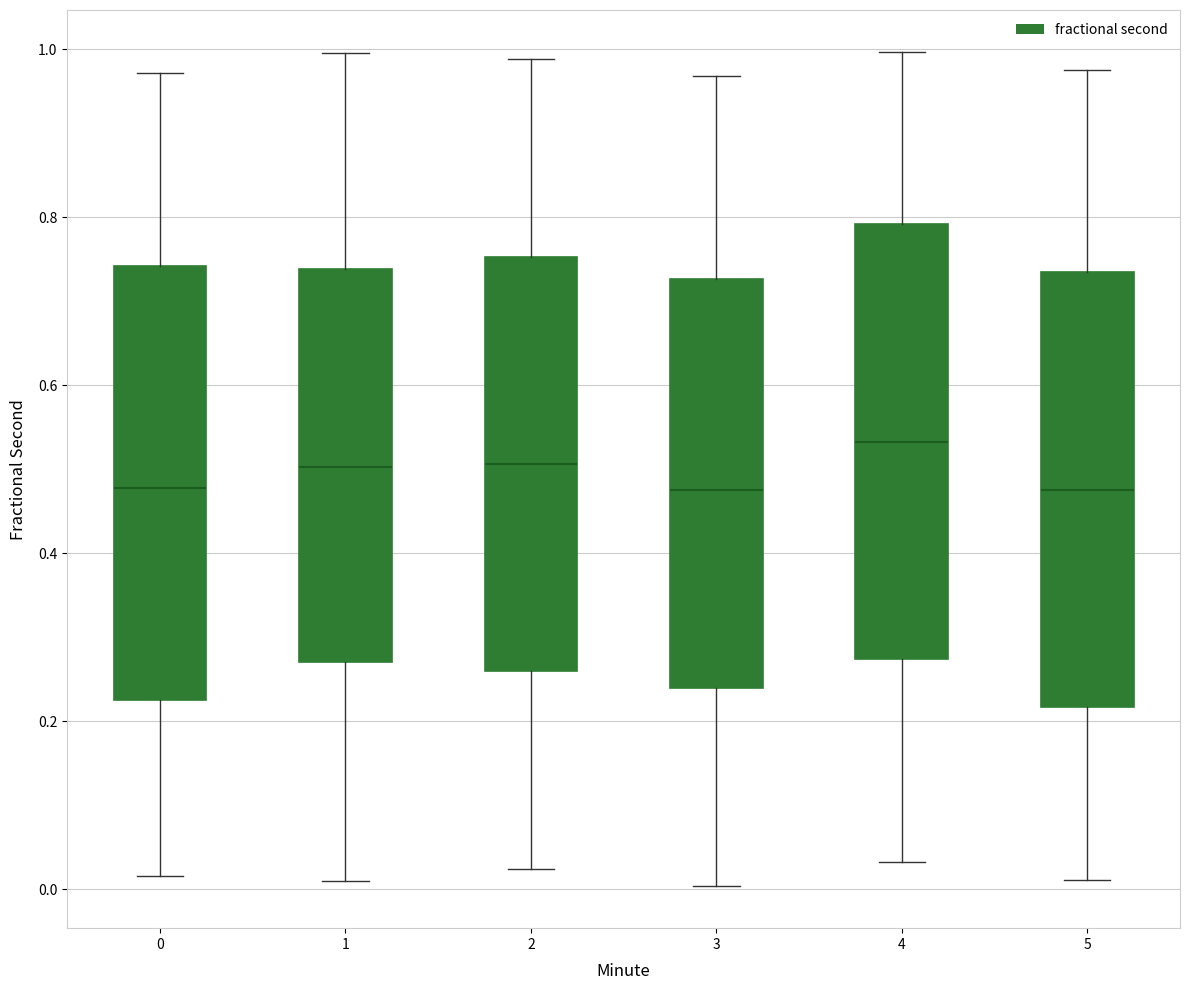

Which box has the highest median line?

4